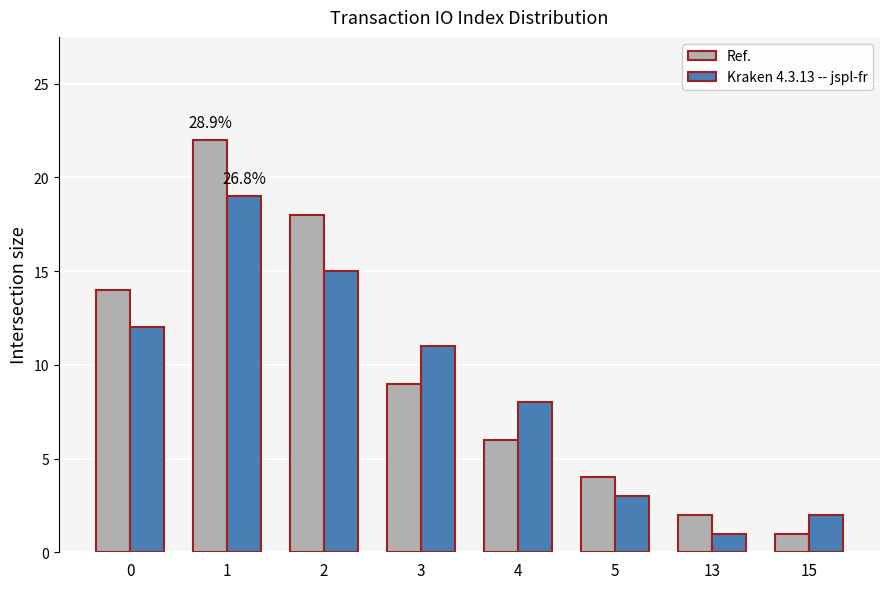

Reading left to right, transcribe all the data shown in this chart.

Ref.: 0=14	1=22	2=18	3=9	4=6	5=4	13=2	15=1
Kraken 4.3.13 -- jspl-fr: 0=12	1=19	2=15	3=11	4=8	5=3	13=1	15=2